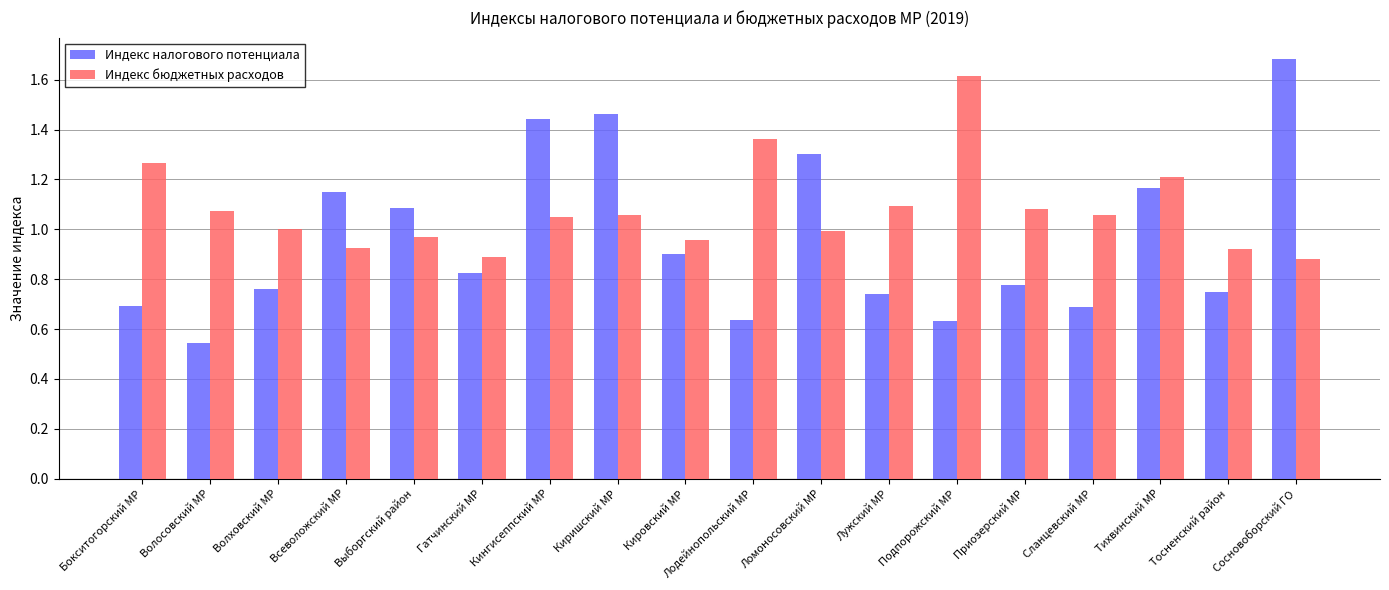

At Сосновоборский ГО, list the series in order from largest to smallest.

Индекс налогового потенциала, Индекс бюджетных расходов